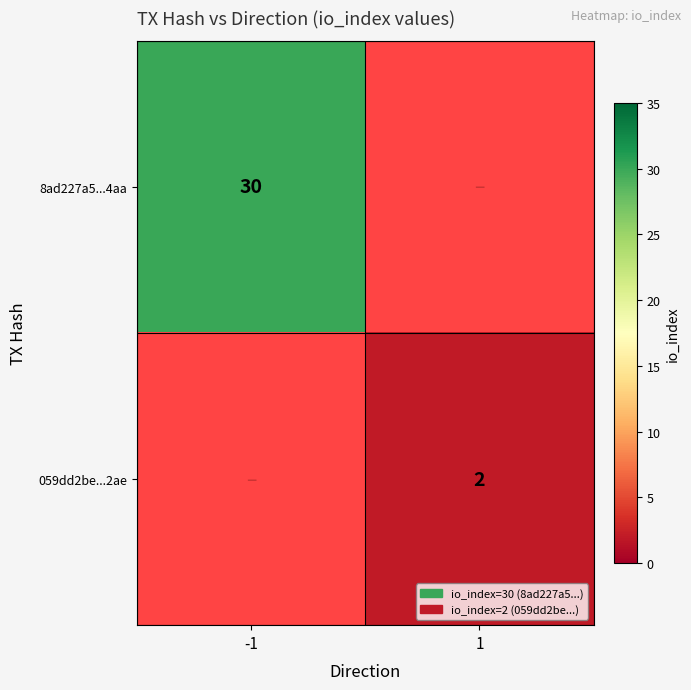

How many distinct data groups are displayed?

2